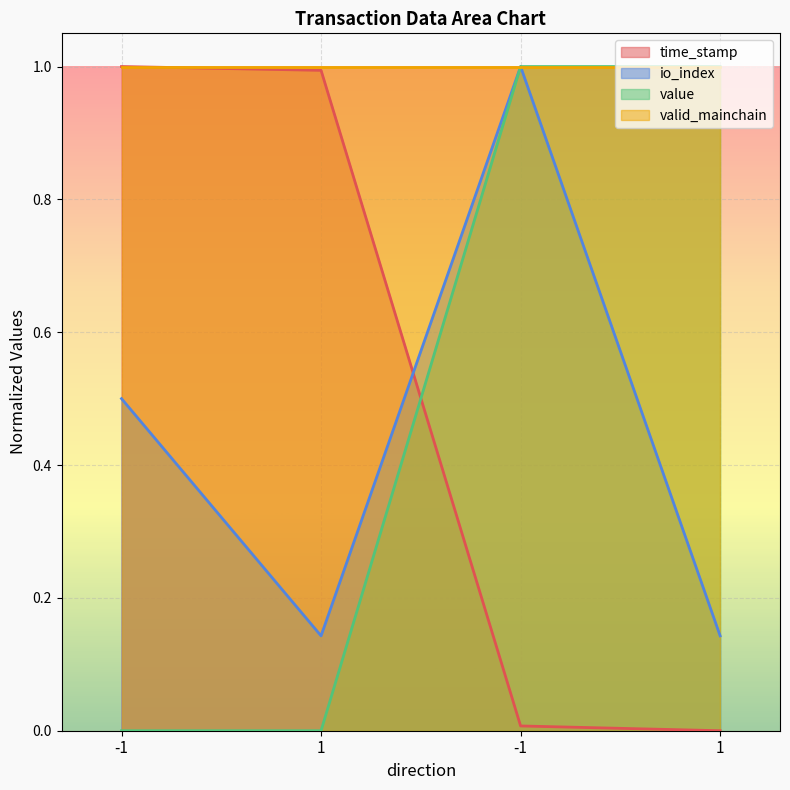

What is the label of the 1st point from the left?

-1